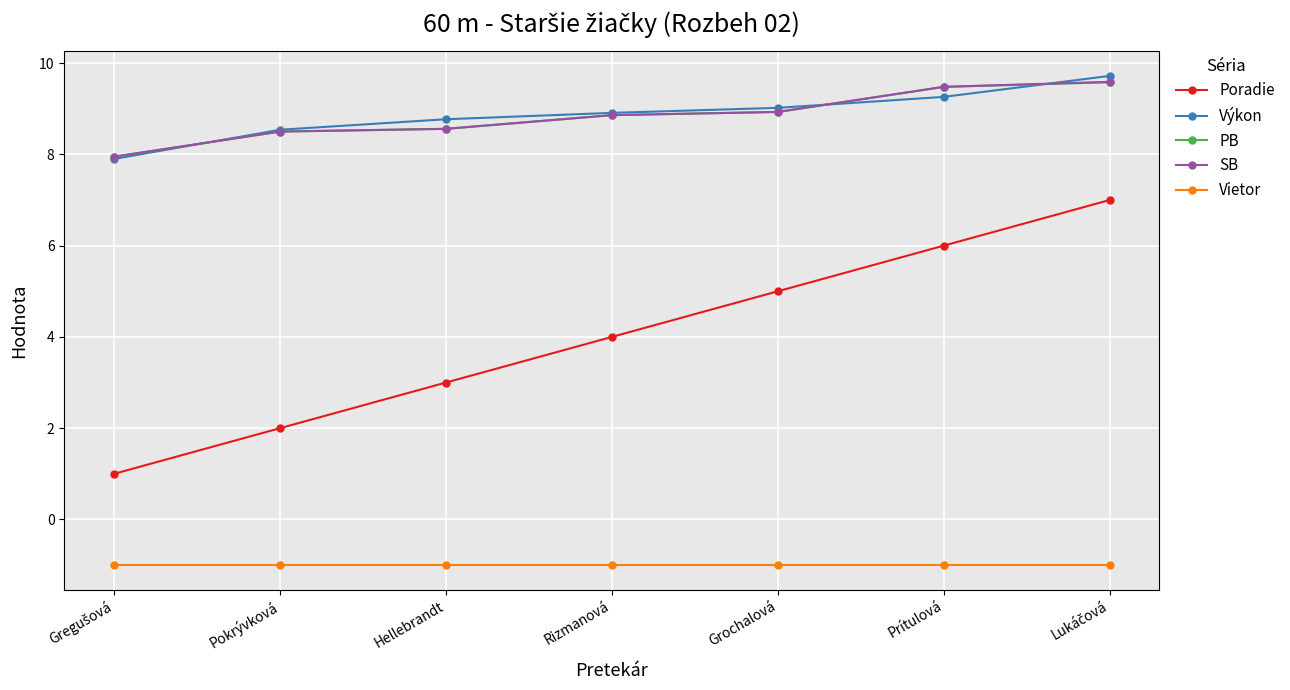

Reading right to left, what are all the values shown in this chart?

Poradie: 7.0	6.0	5.0	4.0	3.0	2.0	1.0
Výkon: 9.7	9.3	9.0	8.9	8.8	8.5	7.9
PB: 9.6	9.5	8.9	8.9	8.6	8.5	8.0
SB: 9.6	9.5	8.9	8.9	8.6	8.5	8.0
Vietor: -1.0	-1.0	-1.0	-1.0	-1.0	-1.0	-1.0